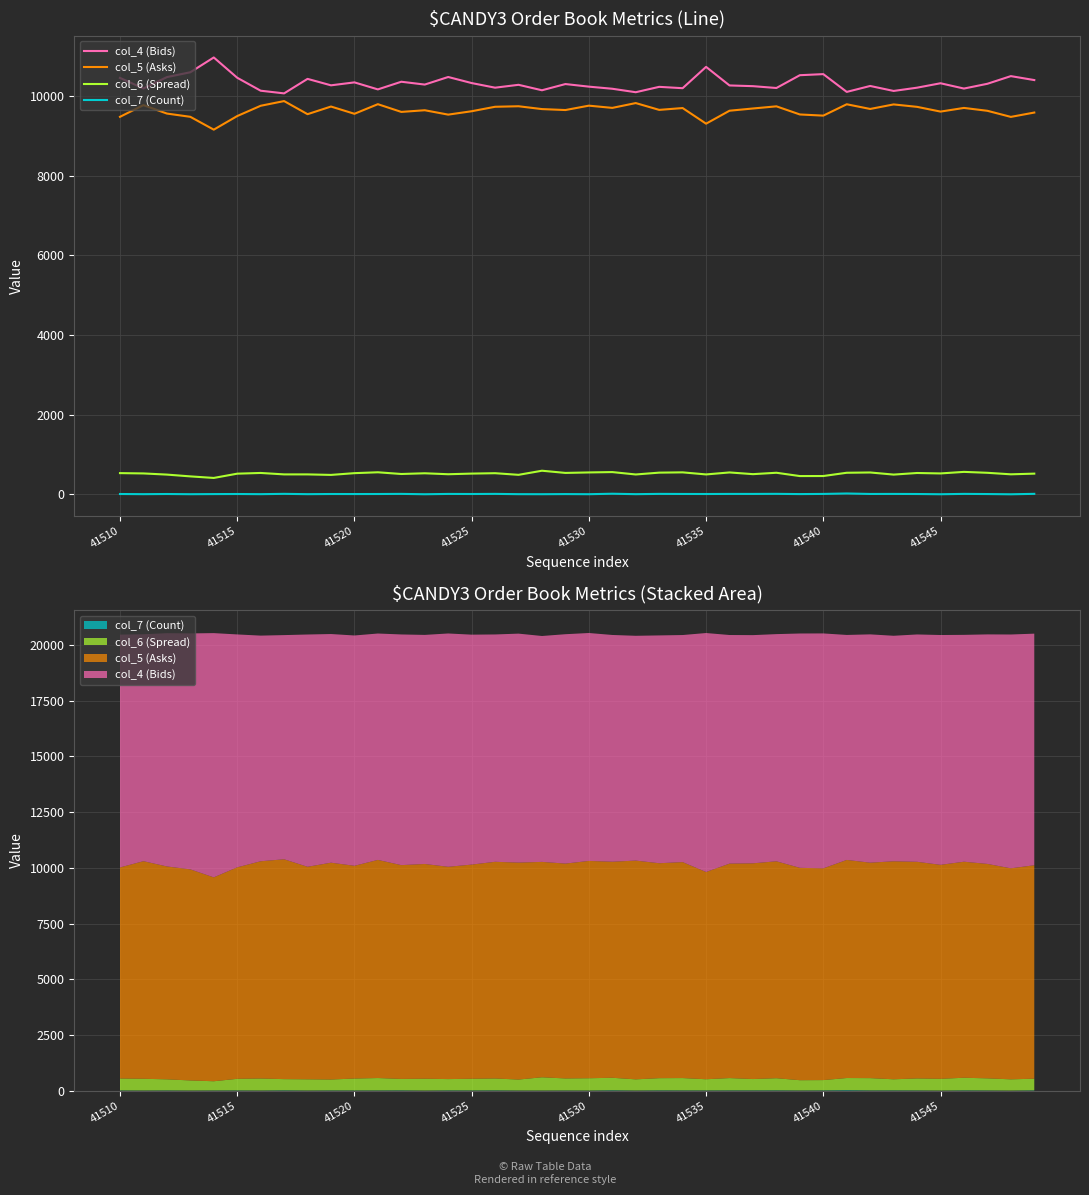

Is the value of col_6 (Spread) at 41525 greater than the value of col_7 (Count) at 34?

Yes